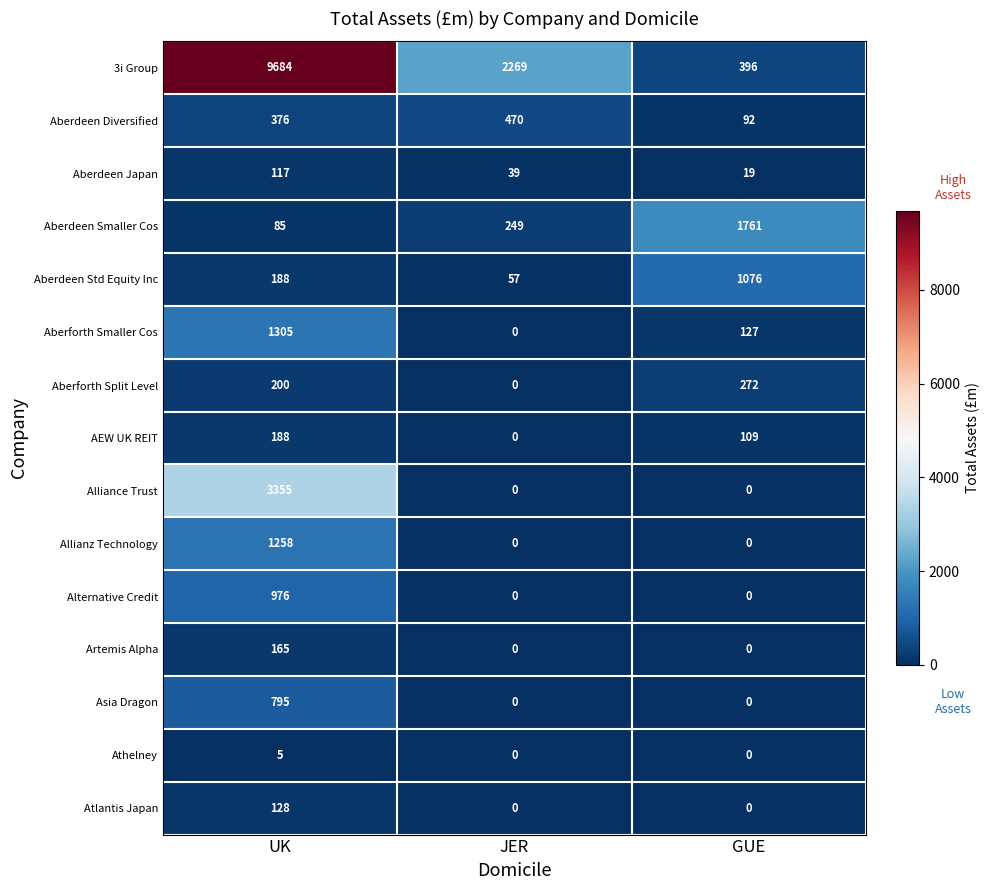

Which series has the largest total across all categories?

3i Group